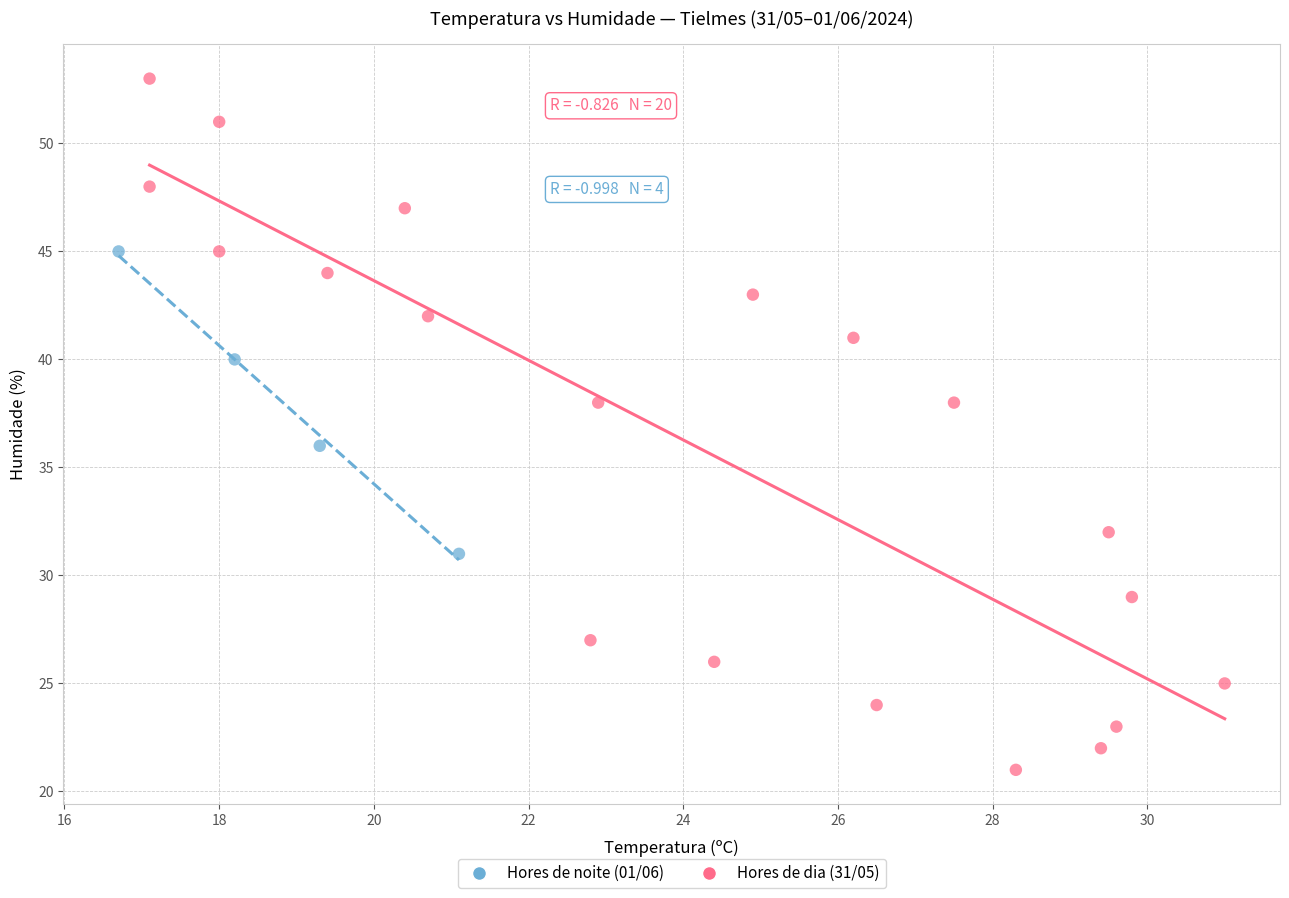

Which series contains the highest Y value?

Hores de dia (31/05)